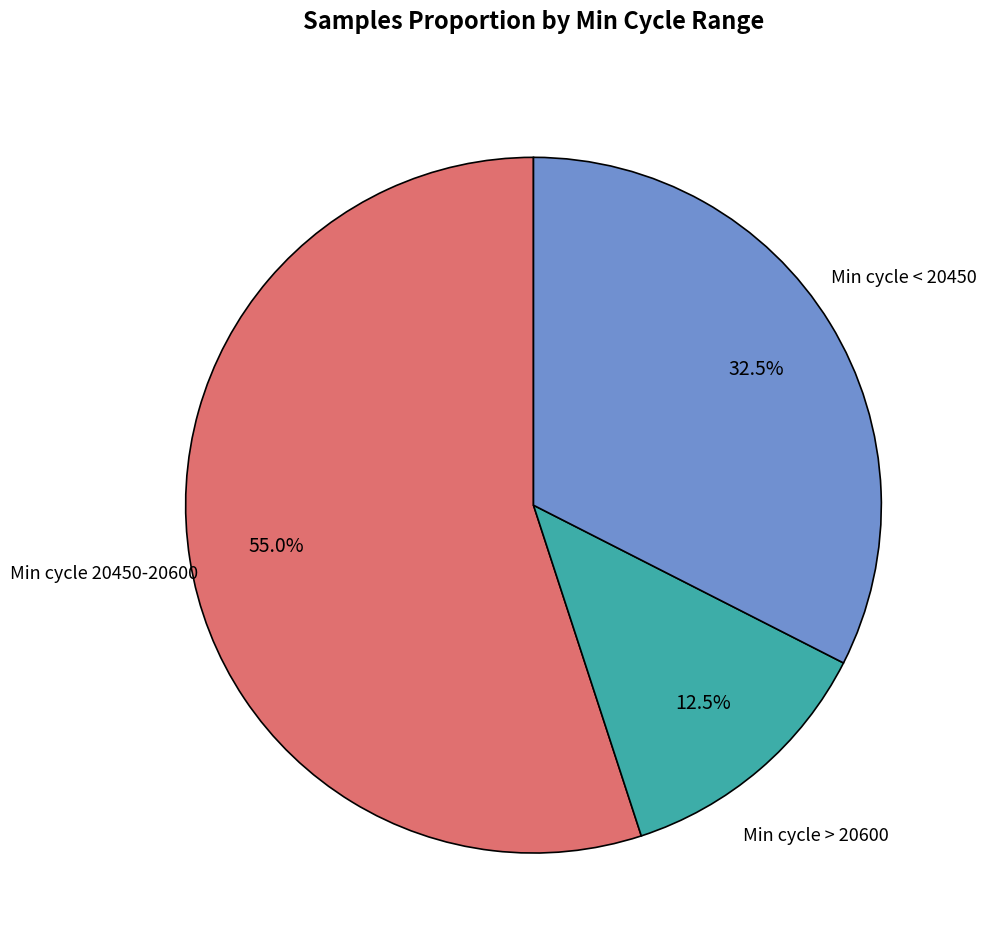

Does Min cycle 20450-20600 represent more than half of the total?

Yes